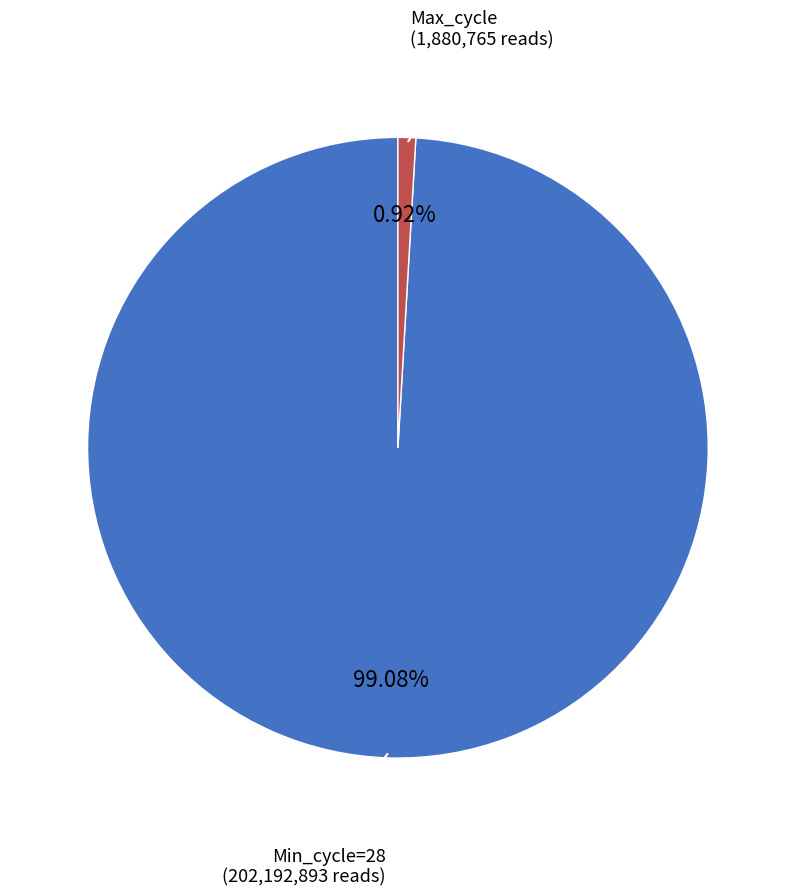

How many segments does this pie chart have?

2